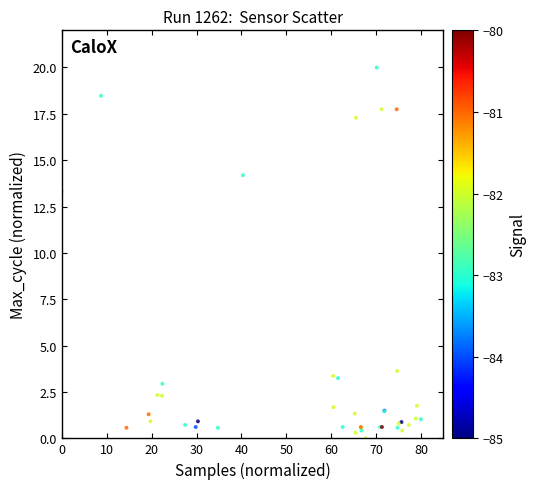

What Y value in the scatter plot is closest to 10?

13.3